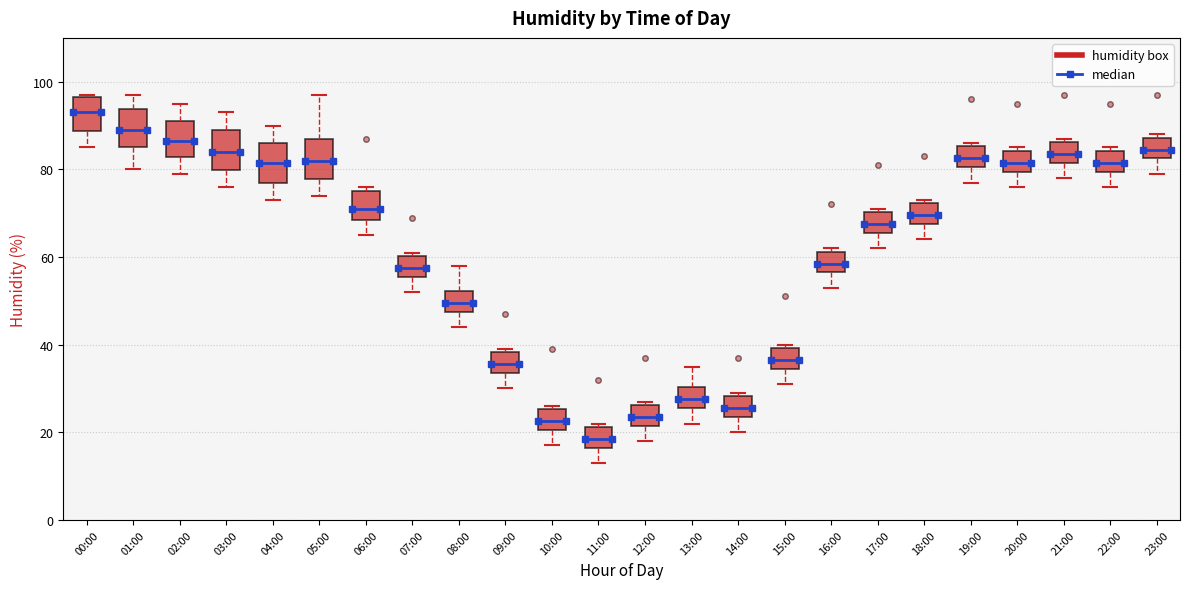

Reading left to right, transcribe this box plot: for each box, give where its median line is, the range the box spans, and where its two whiskers end, as read against the y-axis. The values are not printed on the chart, so give them approximately, as read against the axis.

00:00: median 94, box 88 to 96, whiskers 86 to 98
01:00: median 90, box 86 to 94, whiskers 80 to 98
02:00: median 86, box 82 to 92, whiskers 80 to 96
03:00: median 84, box 80 to 90, whiskers 76 to 94
04:00: median 82, box 78 to 86, whiskers 74 to 90
05:00: median 82, box 78 to 88, whiskers 74 to 98
06:00: median 72, box 68 to 76, whiskers 66 to 76 (just above the box's upper edge)
07:00: median 58, box 56 to 60, whiskers 52 to 62
08:00: median 50, box 48 to 52, whiskers 44 to 58
09:00: median 36, box 34 to 38, whiskers 30 to 40
10:00: median 22, box 20 to 26, whiskers 18 to 26 (just above the box's upper edge)
11:00: median 18, box 16 to 22, whiskers 14 to 22 (just above the box's upper edge)
12:00: median 24, box 22 to 26, whiskers 18 to 28
13:00: median 28, box 26 to 30, whiskers 22 to 36
14:00: median 26, box 24 to 28, whiskers 20 to 30
15:00: median 36, box 34 to 40, whiskers 32 to 40 (just above the box's upper edge)
16:00: median 58, box 56 to 62, whiskers 54 to 62 (just above the box's upper edge)
17:00: median 68, box 66 to 70, whiskers 62 to 72
18:00: median 70, box 68 to 72, whiskers 64 to 74
19:00: median 82, box 80 to 86, whiskers 78 to 86 (just above the box's upper edge)
20:00: median 82, box 80 to 84, whiskers 76 to 86
21:00: median 84, box 82 to 86, whiskers 78 to 88
22:00: median 82, box 80 to 84, whiskers 76 to 86
23:00: median 84, box 82 to 88, whiskers 80 to 88 (just above the box's upper edge)